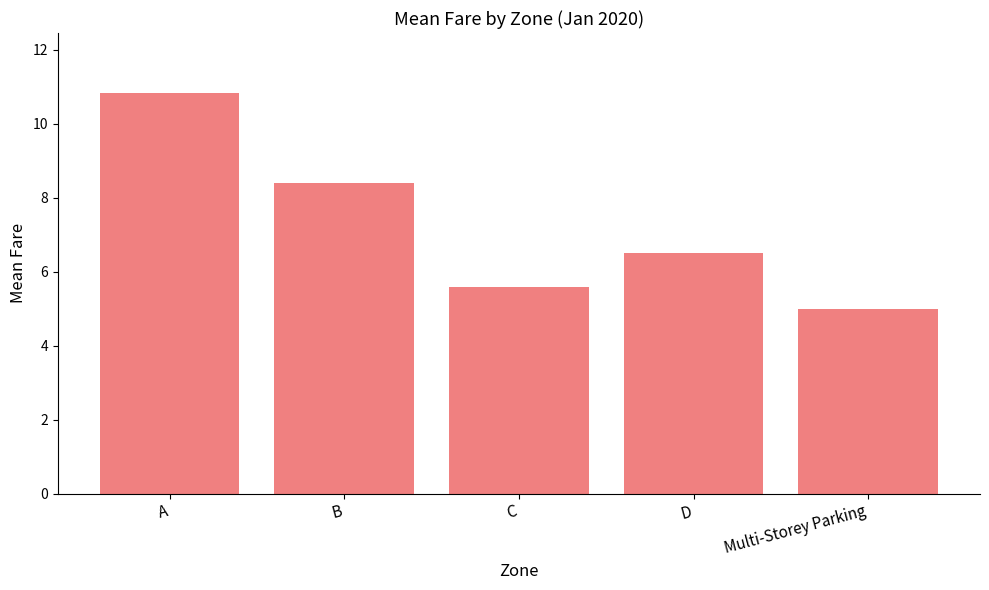

What is the change in value from A to Multi-Storey Parking?

-5.8